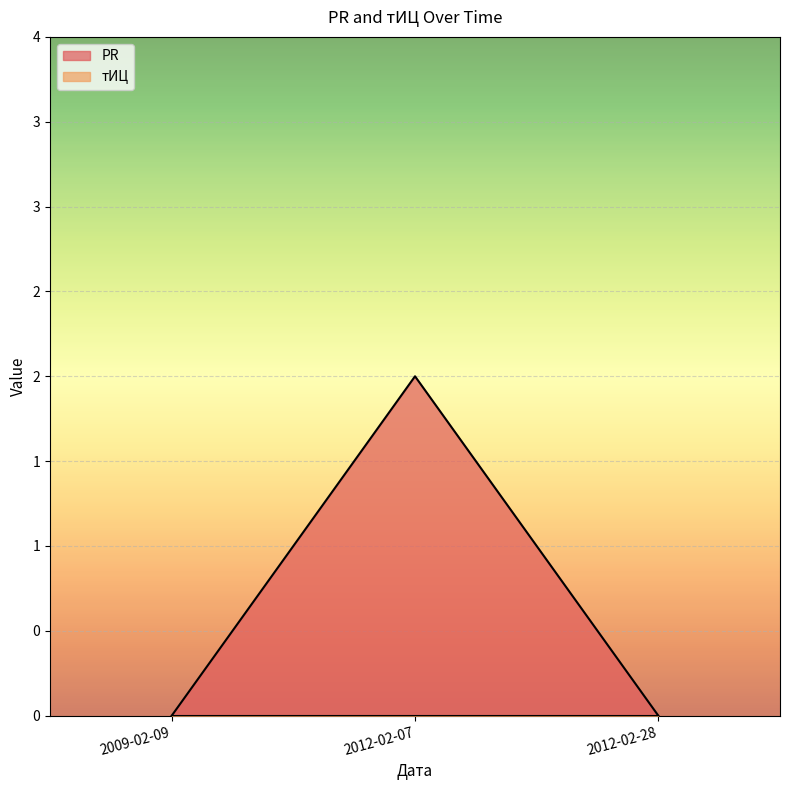

The chart shows a value of -1 at 2012-02-28. True or false?

False